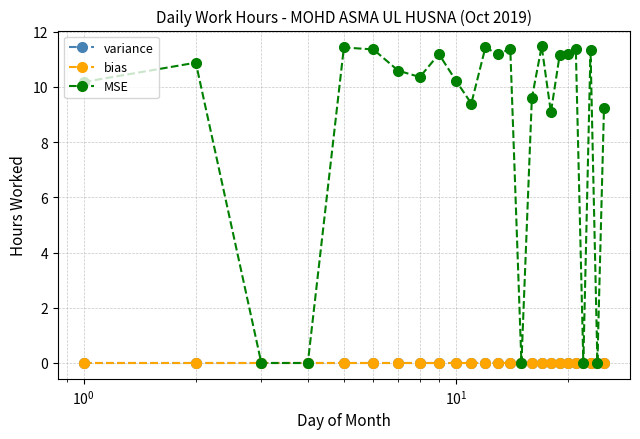

True or false: variance and MSE cross at least once.

False